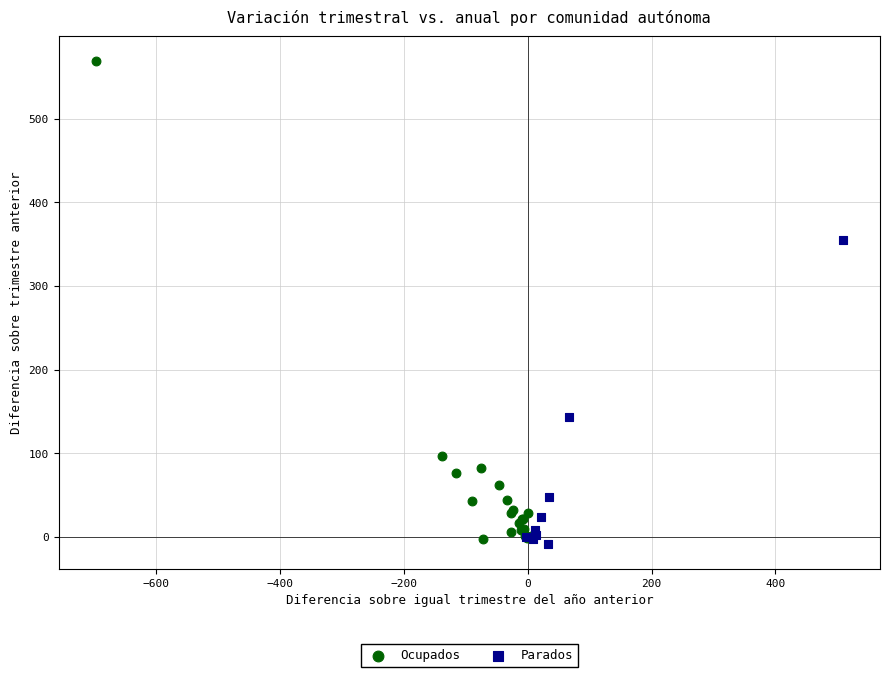

Which series has the widest spread of Y values?

Ocupados